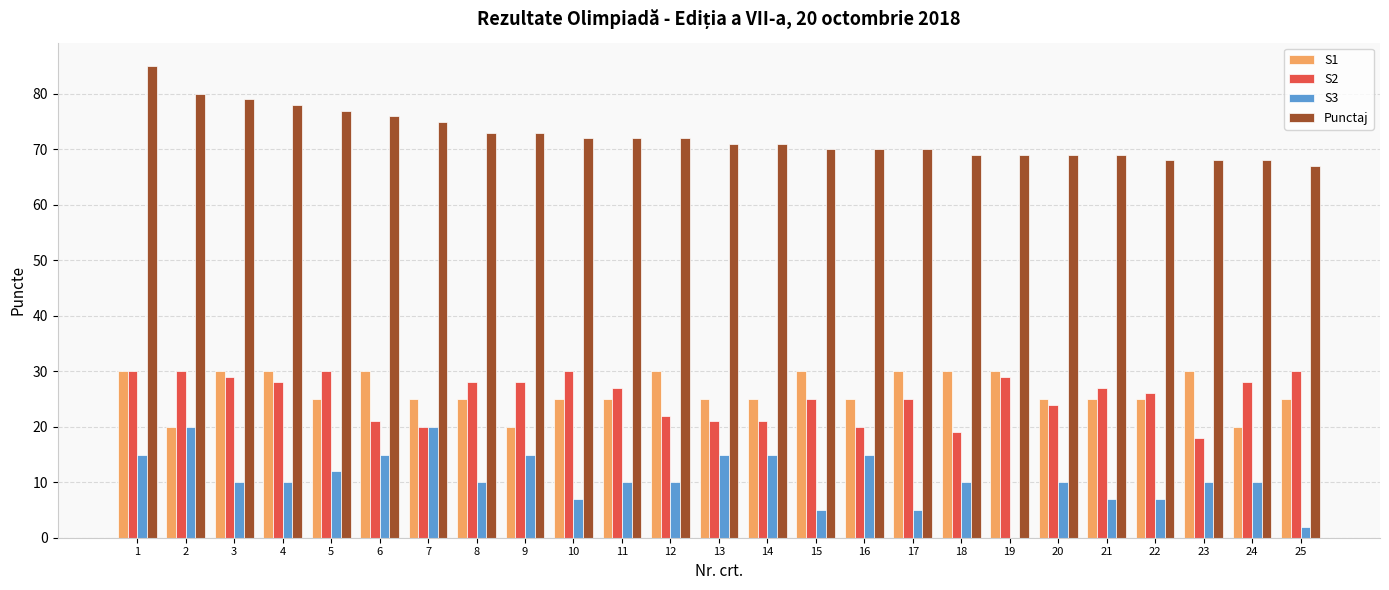

The value of S2 at 3 is 49. True or false?

False